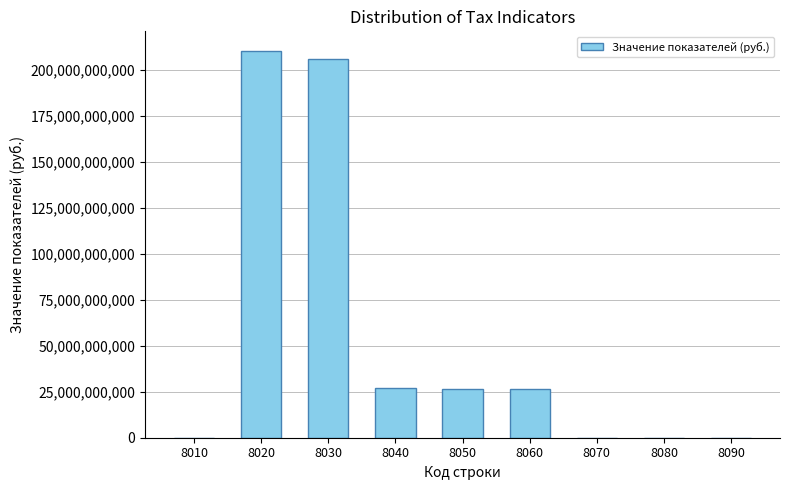

What is the change in value from 8010 to 8020?

+210448706666